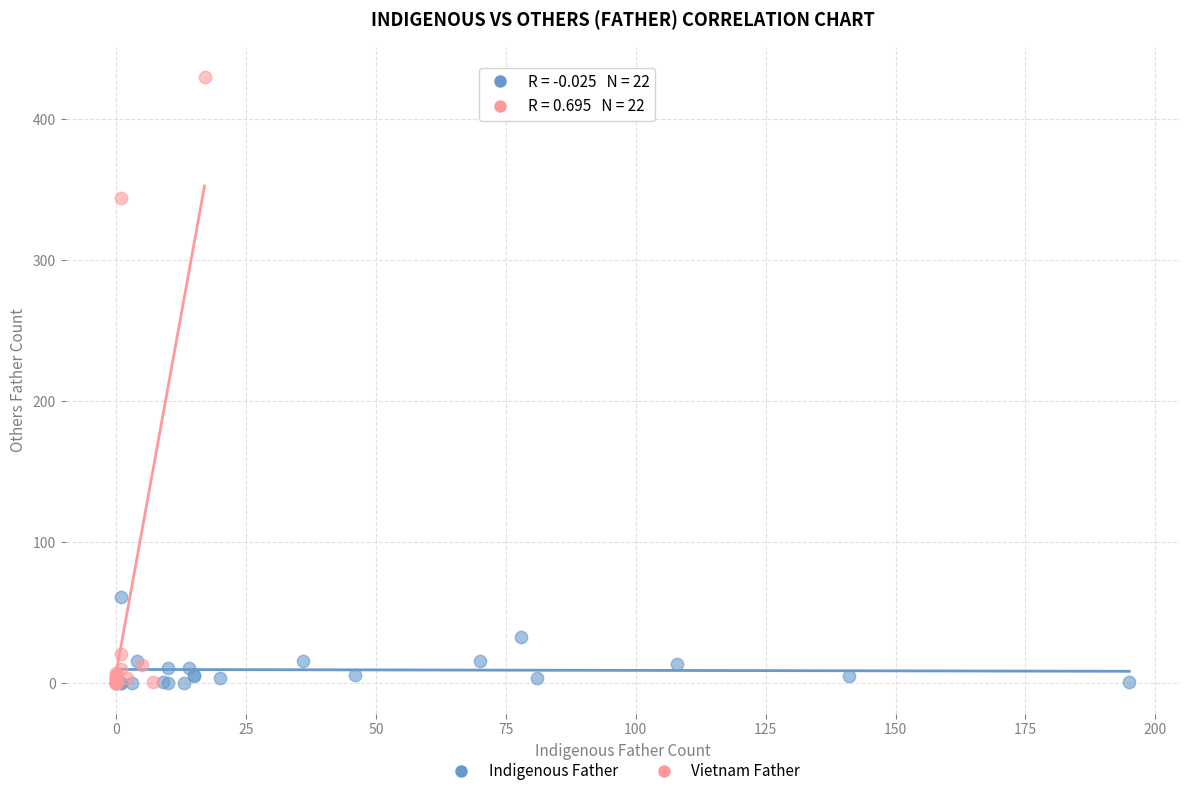

Which series has the largest Y range (max minus min)?

Vietnam Father